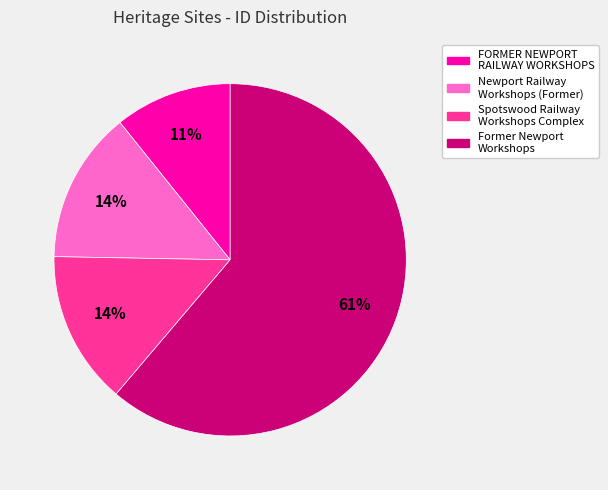

Is there any slice that represents more than half of the pie?

Yes